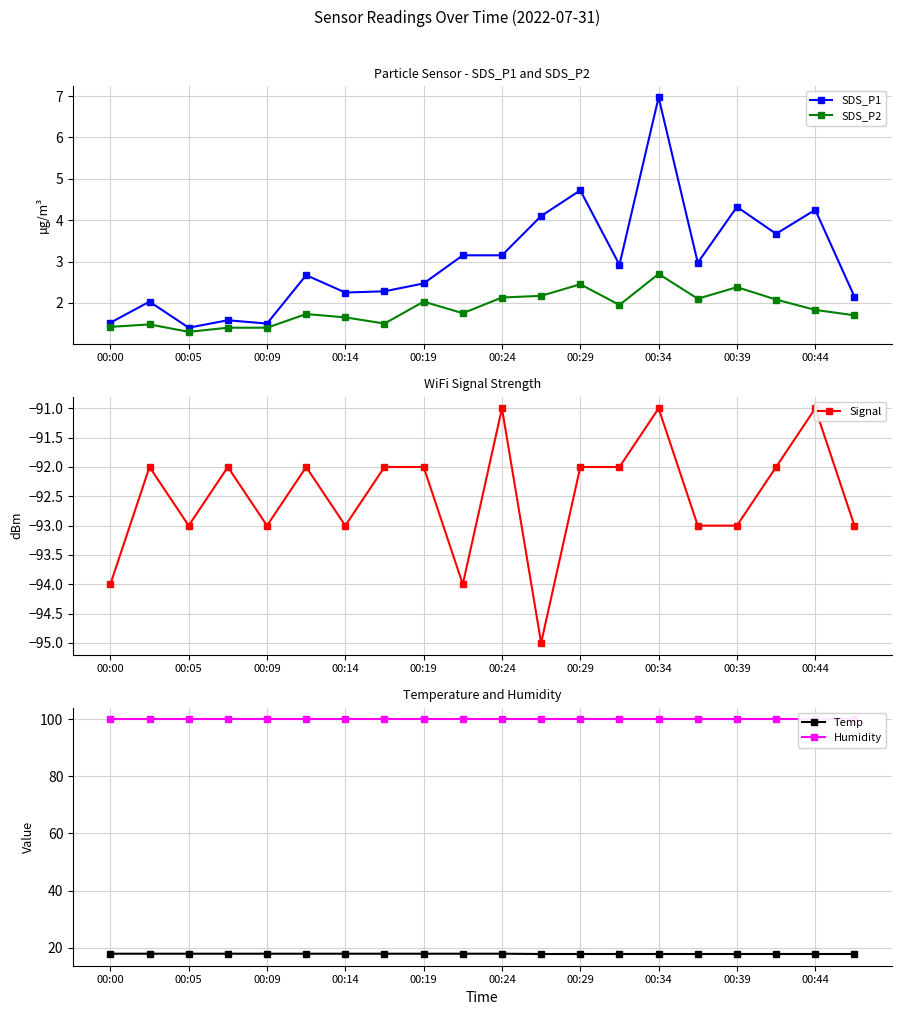

What is the maximum value shown in the chart?

99.9